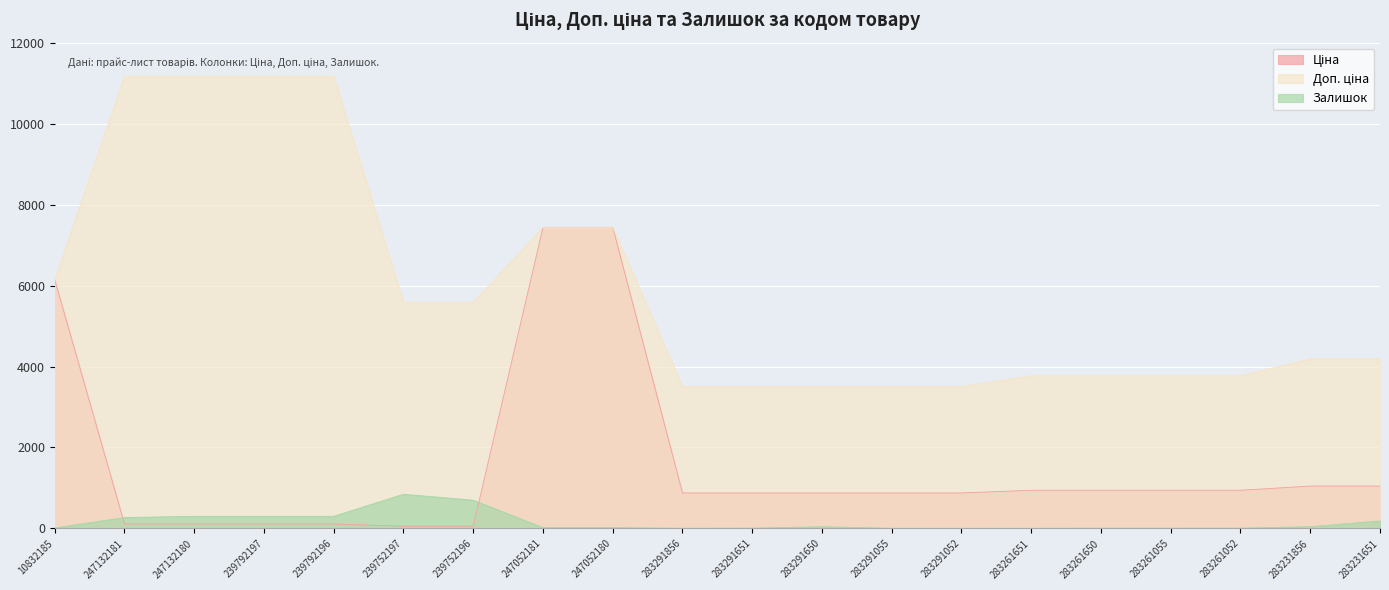

What is the difference between the Ціна values at 239792197 and 283231651?

935.5